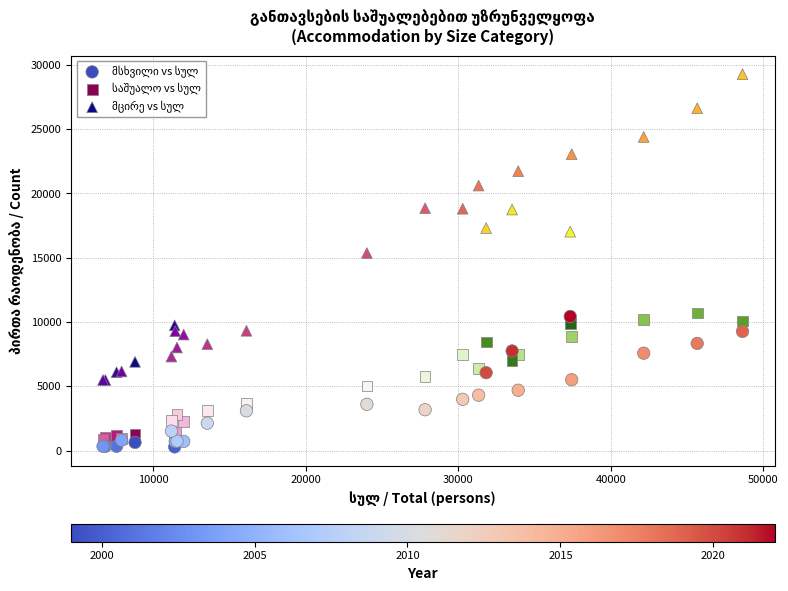

What is the X range (max minus min) for the scatter plot?

41933.0